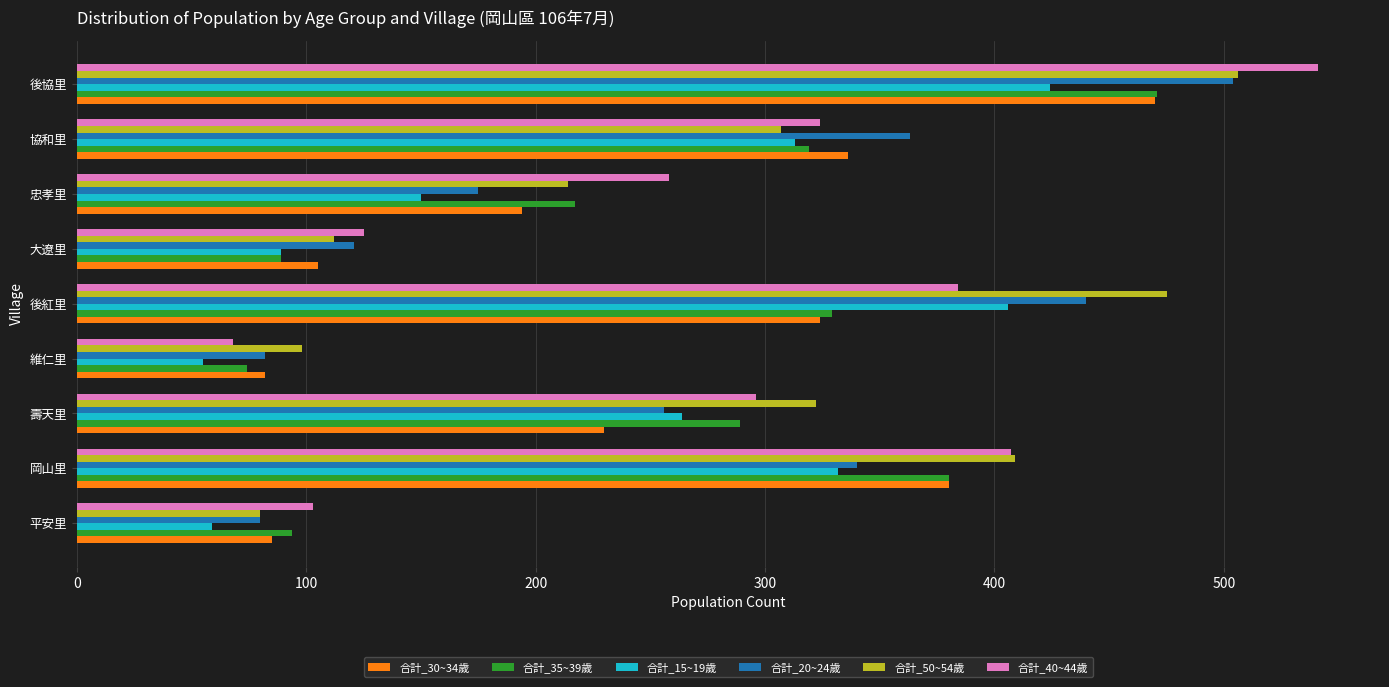

Rank the categories by 合計_50~54歲 value from highest to lowest.

後協里, 後紅里, 岡山里, 壽天里, 協和里, 忠孝里, 大遼里, 維仁里, 平安里